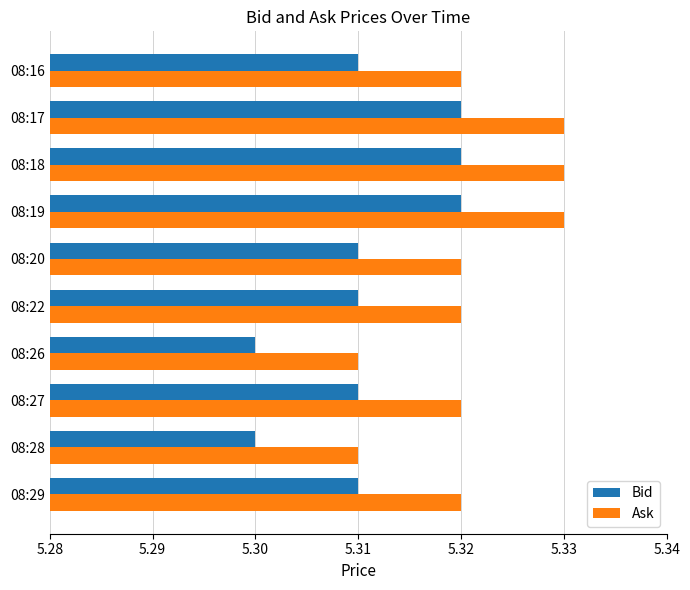

Rank the series by their average value, from lowest to highest.

Bid, Ask